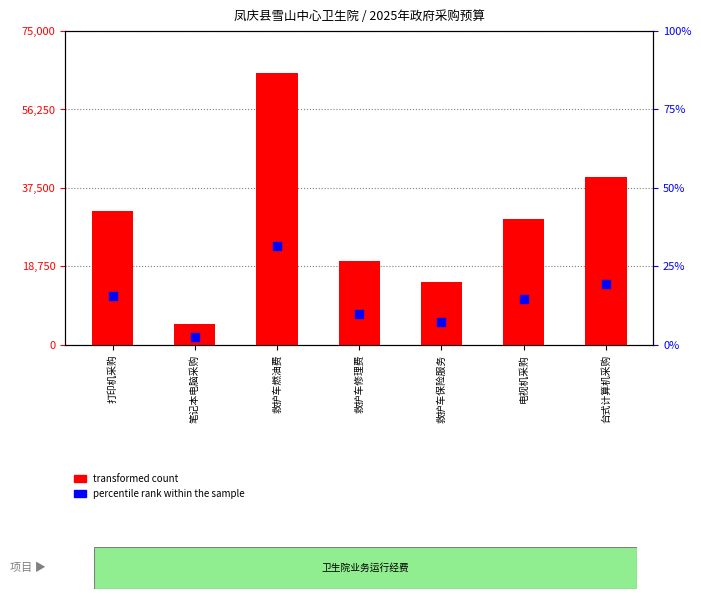

What is the total value across all series at 笔记本电脑采购?

5002.4